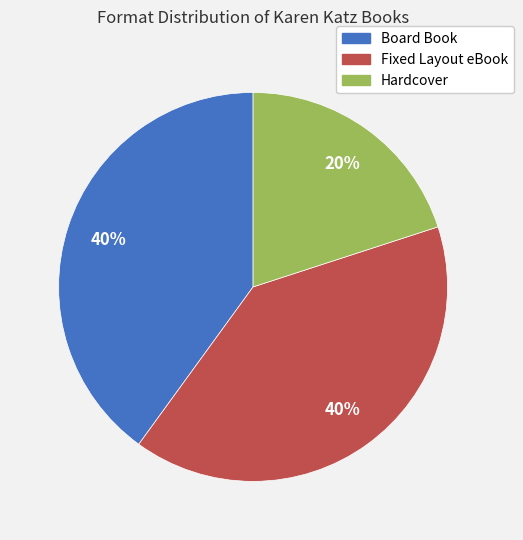

Which slice is the smallest?

Hardcover